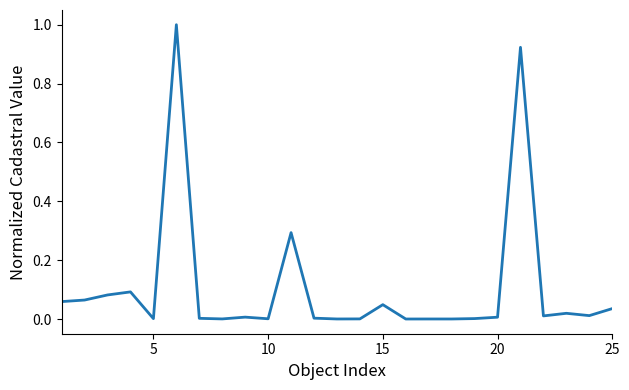

What is the difference between the maximum and minimum values?

1.0